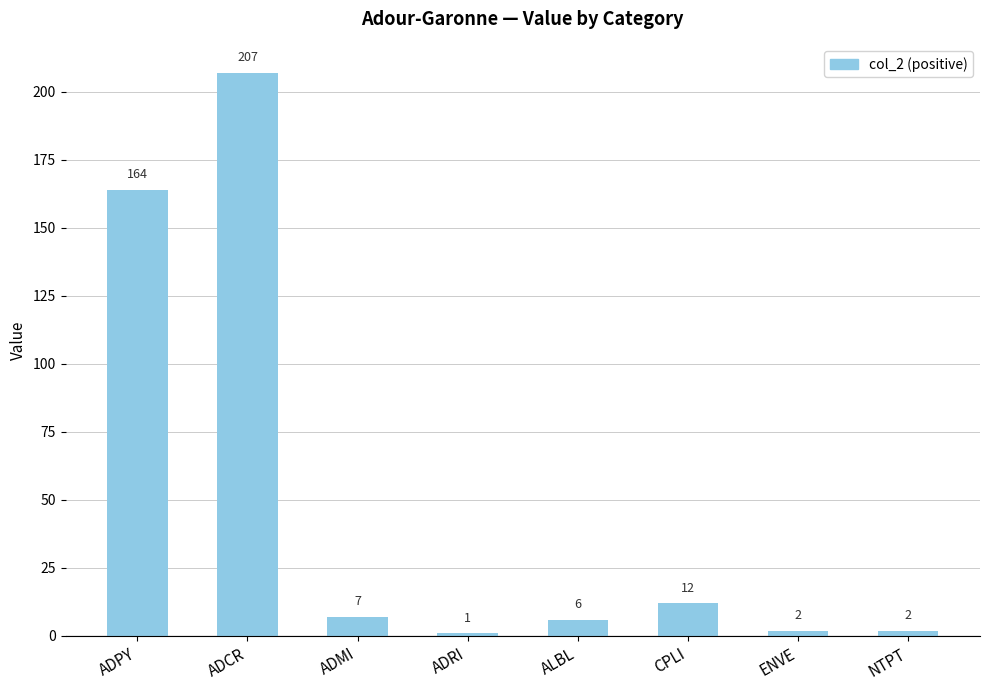

The value at ADPY is 164. True or false?

True